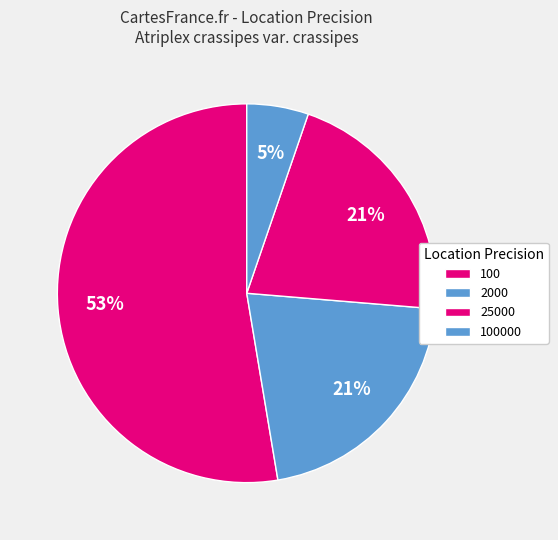

Combined, what portion of the pie is 100000 and 100?

52.6%